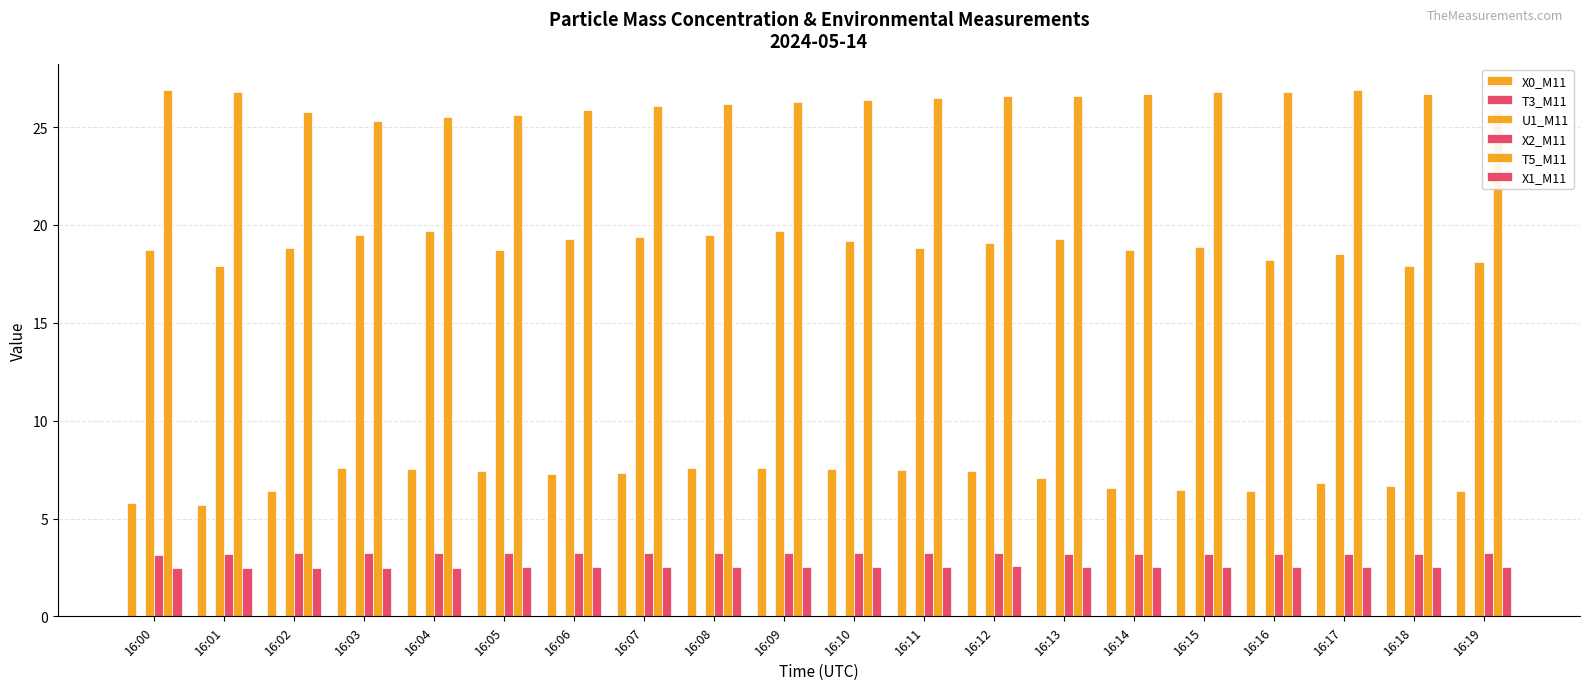

Are the bars grouped side by side (vs. stacked)?

Yes